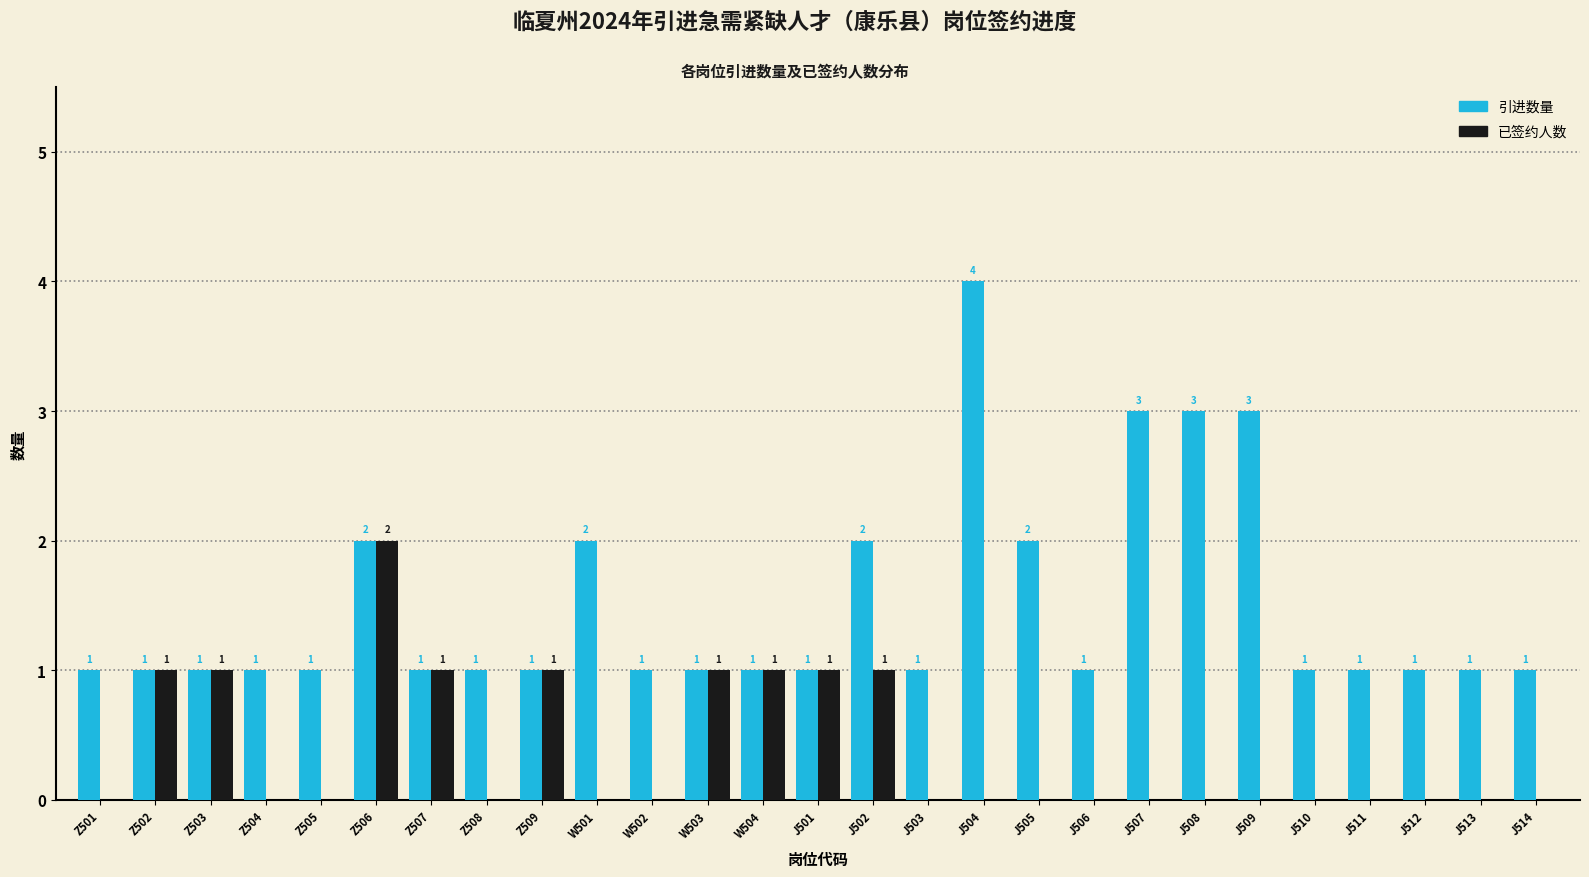

Reading left to right, transcribe all the data shown in this chart.

引进数量: Z501=1	Z502=1	Z503=1	Z504=1	Z505=1	Z506=2	Z507=1	Z508=1	Z509=1	W501=2	W502=1	W503=1	W504=1	J501=1	J502=2	J503=1	J504=4	J505=2	J506=1	J507=3	J508=3	J509=3	J510=1	J511=1	J512=1	J513=1	J514=1
已签约人数: Z501=0	Z502=1	Z503=1	Z504=0	Z505=0	Z506=2	Z507=1	Z508=0	Z509=1	W501=0	W502=0	W503=1	W504=1	J501=1	J502=1	J503=0	J504=0	J505=0	J506=0	J507=0	J508=0	J509=0	J510=0	J511=0	J512=0	J513=0	J514=0